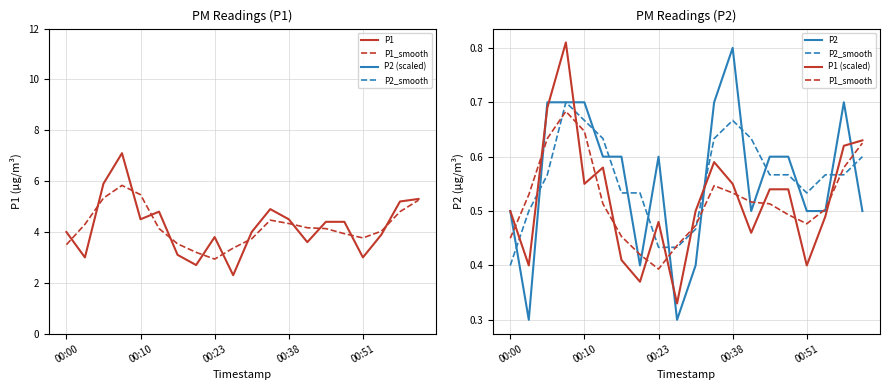

Which series changed the most between 00:23 and 10?

P2 (scaled)